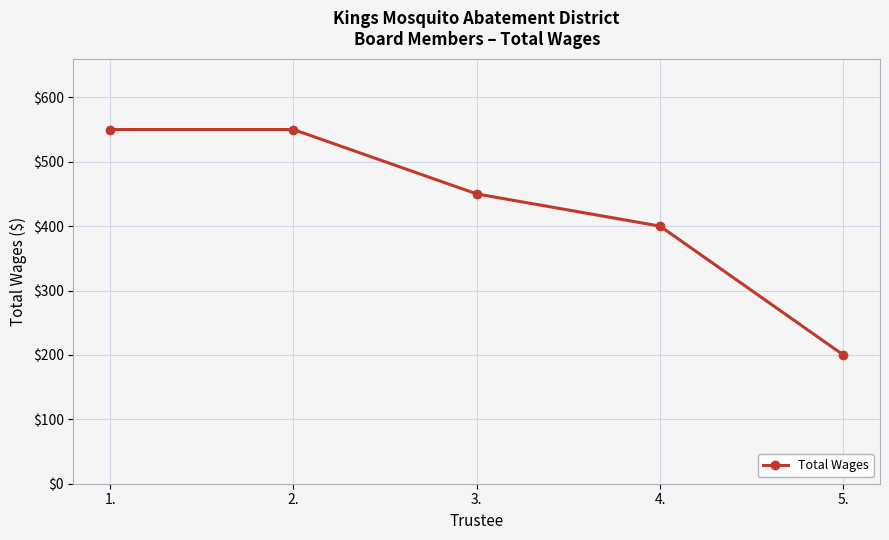

What is the greatest value displayed?

550